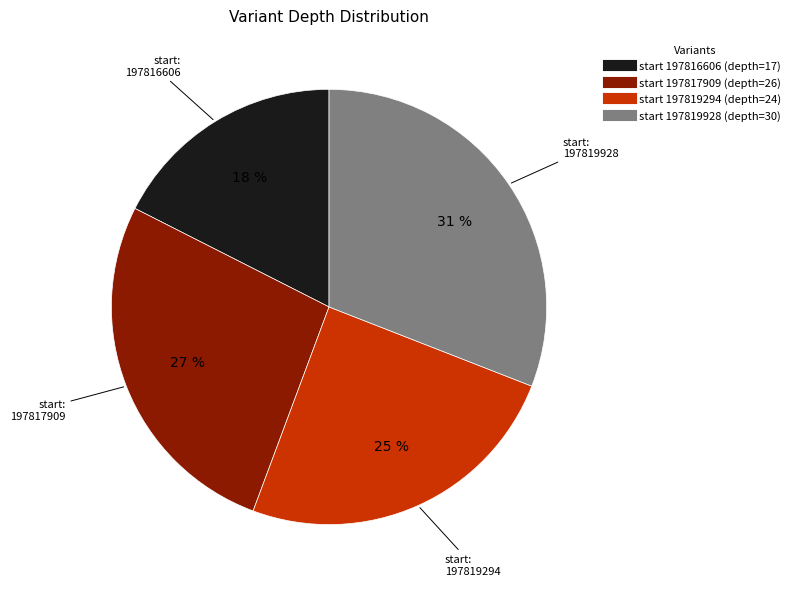

To the nearest percent, what is the average slice percentage?

25%